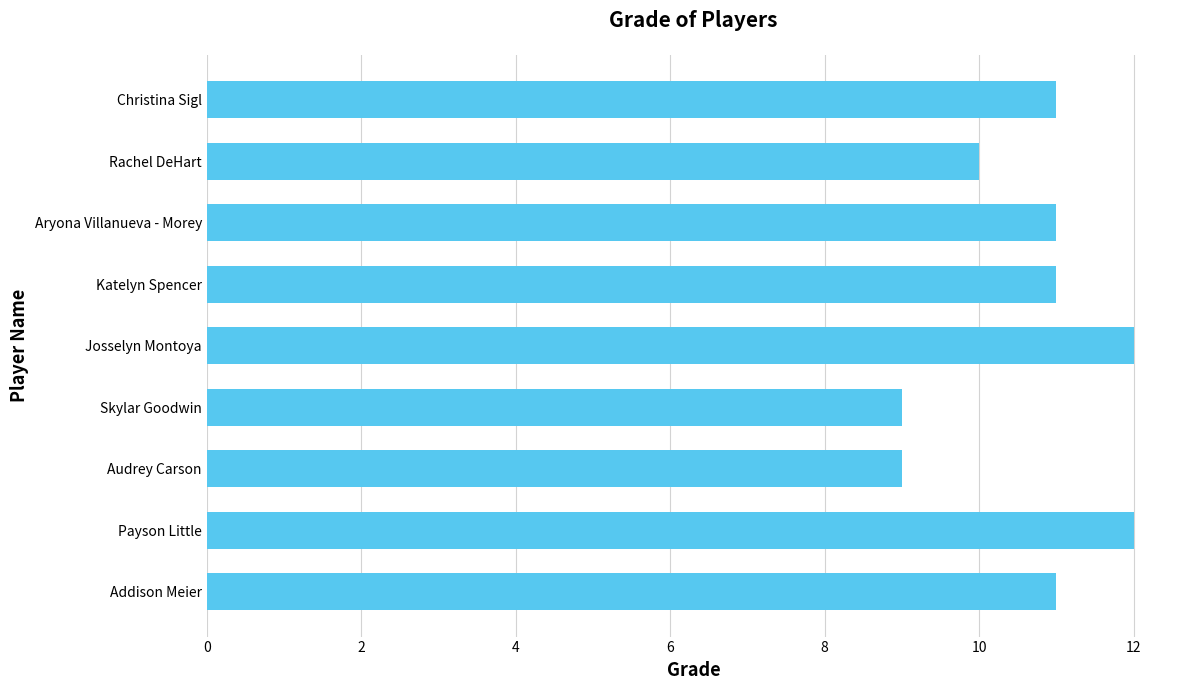

Reading bottom to top, transcribe all the data shown in this chart.

Addison Meier=11	Payson Little=12	Audrey Carson=9	Skylar Goodwin=9	Josselyn Montoya=12	Katelyn Spencer=11	Aryona Villanueva - Morey=11	Rachel DeHart=10	Christina Sigl=11